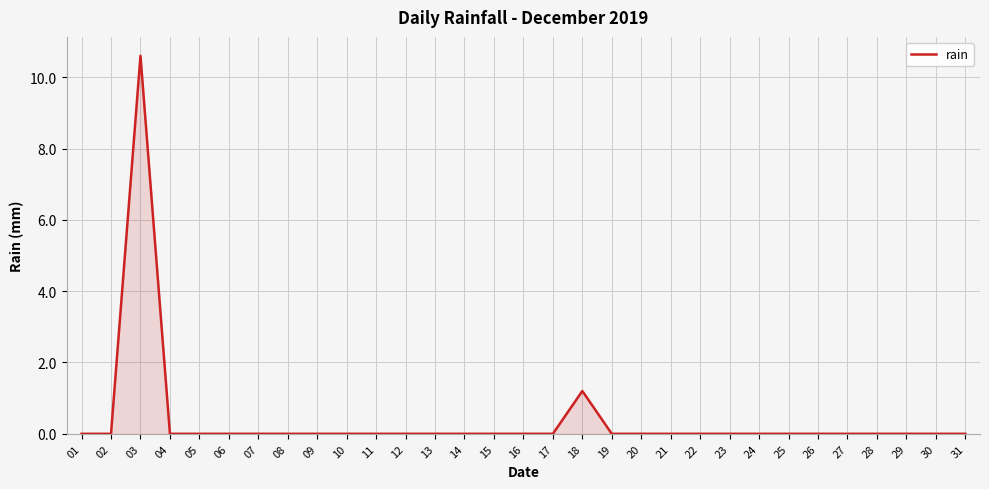

What is the maximum value shown in the chart?

10.6